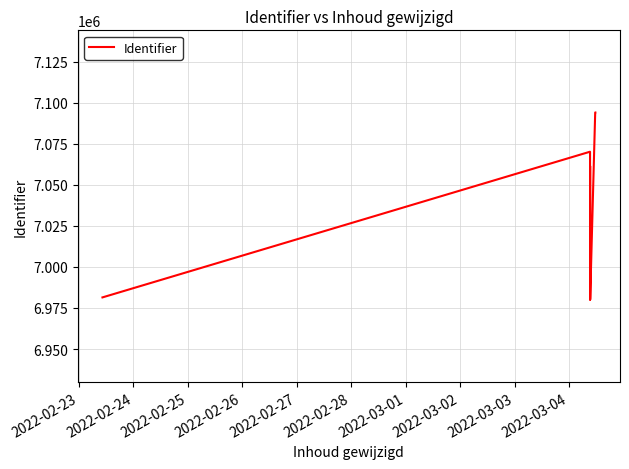

What is the minimum value shown in the chart?

6980019